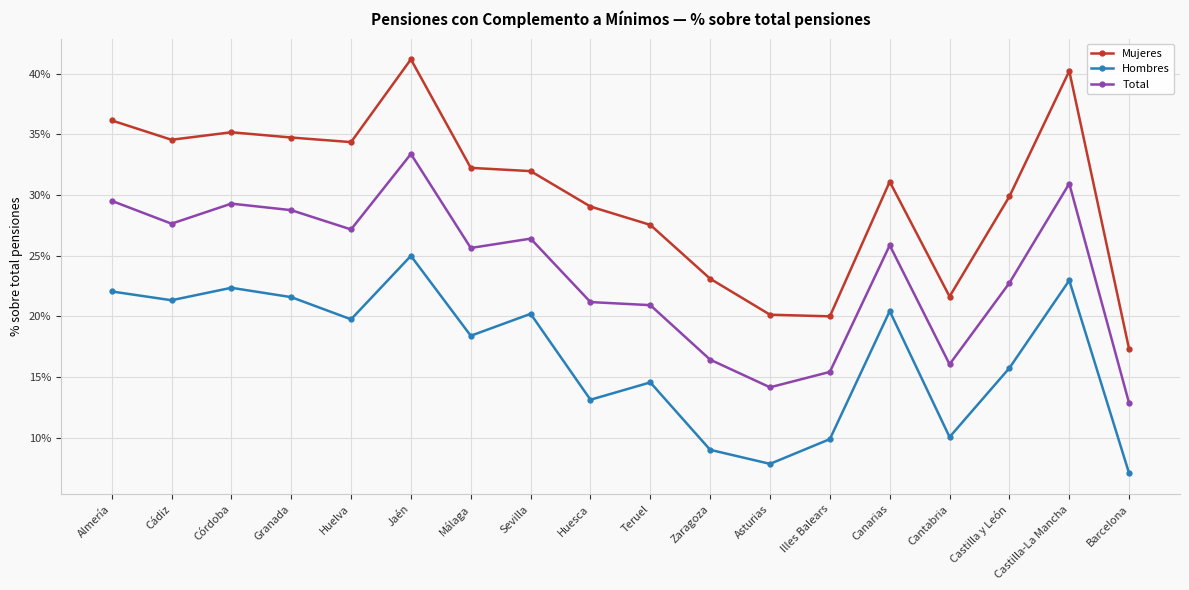

What are all the series names shown in the legend?

Mujeres, Hombres, Total